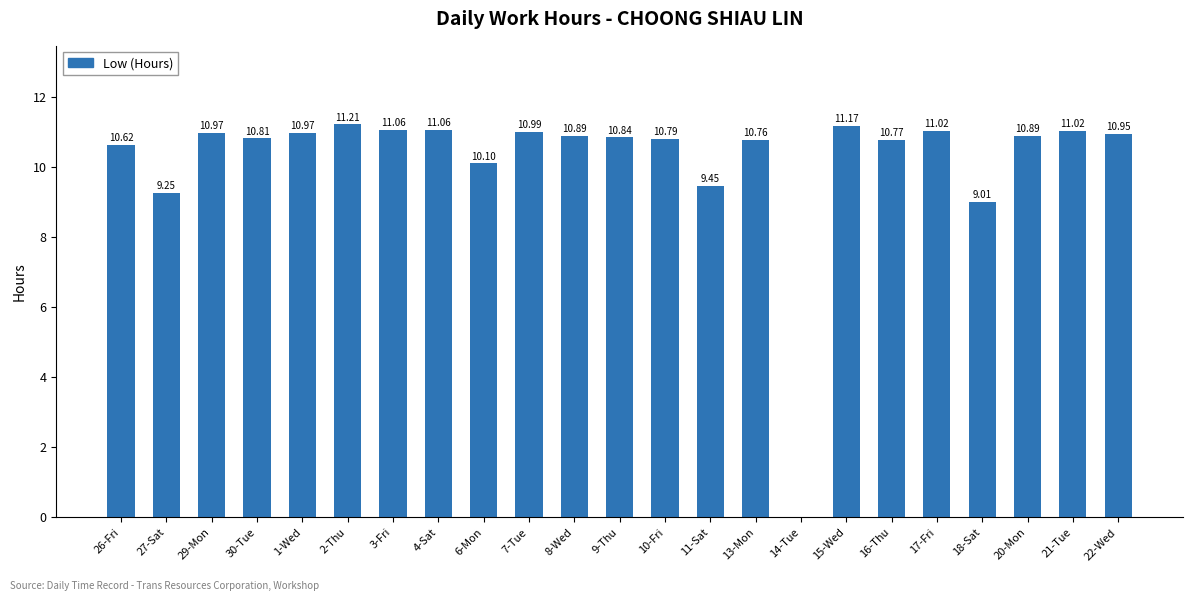

Approximately how many times larger is the value at 11-Sat compared to 15-Wed?

0.8